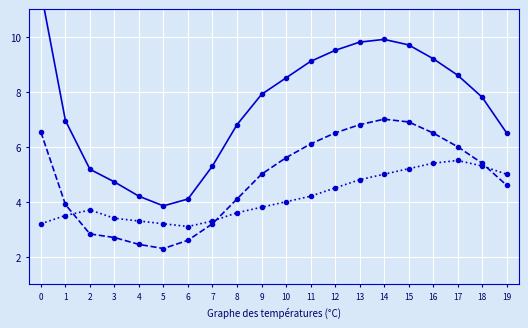

Reading right to left, transcribe all the data shown in this chart.

SDS_P1: 6.5	7.8	8.6	9.2	9.7	9.9	9.8	9.5	9.1	8.5	7.9	6.8	5.3	4.1	3.9	4.2	4.7	5.2	7.0	11.7
SDS_P2: 4.6	5.4	6.0	6.5	6.9	7.0	6.8	6.5	6.1	5.6	5.0	4.1	3.2	2.6	2.3	2.5	2.7	2.8	3.9	6.5
Temp: 5.0	5.3	5.5	5.4	5.2	5.0	4.8	4.5	4.2	4.0	3.8	3.6	3.3	3.1	3.2	3.3	3.4	3.7	3.5	3.2